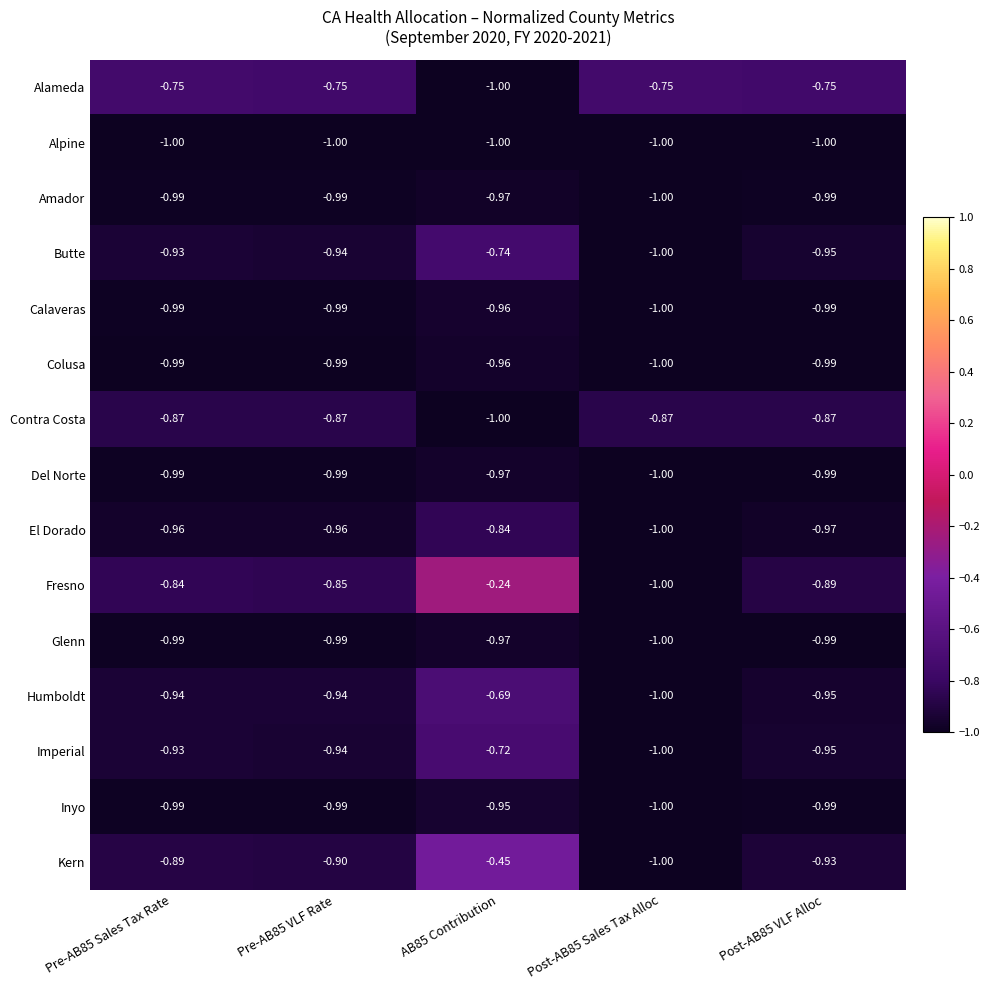

Which series has the largest total across all categories?

Fresno